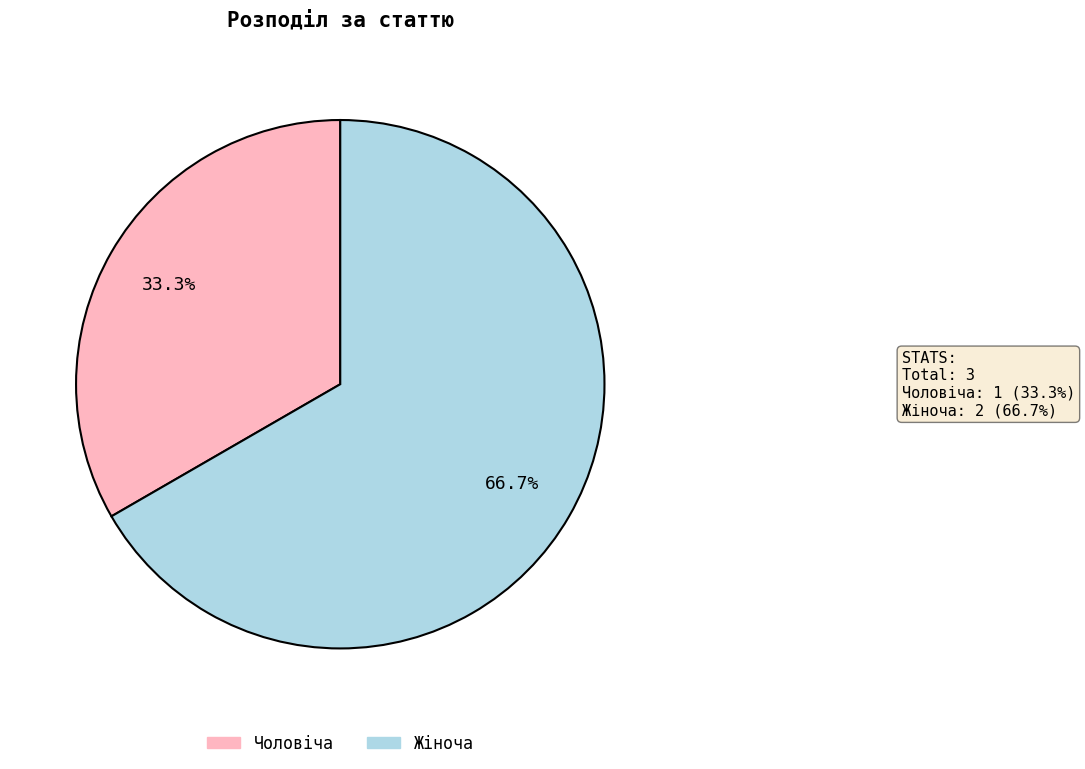

Do Жіноча and Чоловіча together represent more than half of the pie?

Yes